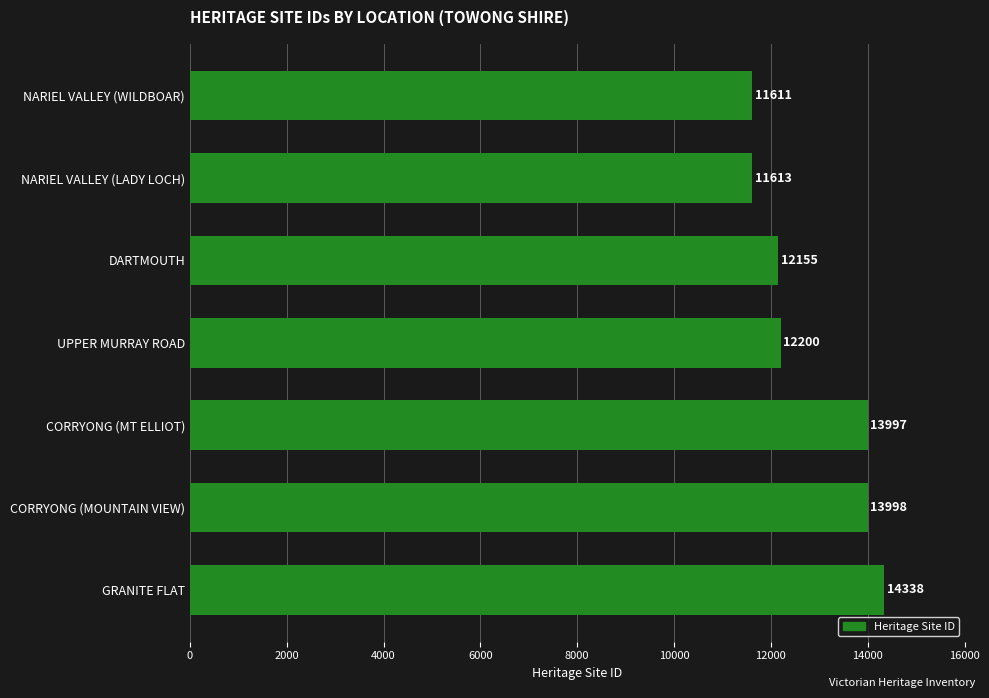

What value does the data have at NARIEL VALLEY (LADY LOCH), to the nearest 100?

11600